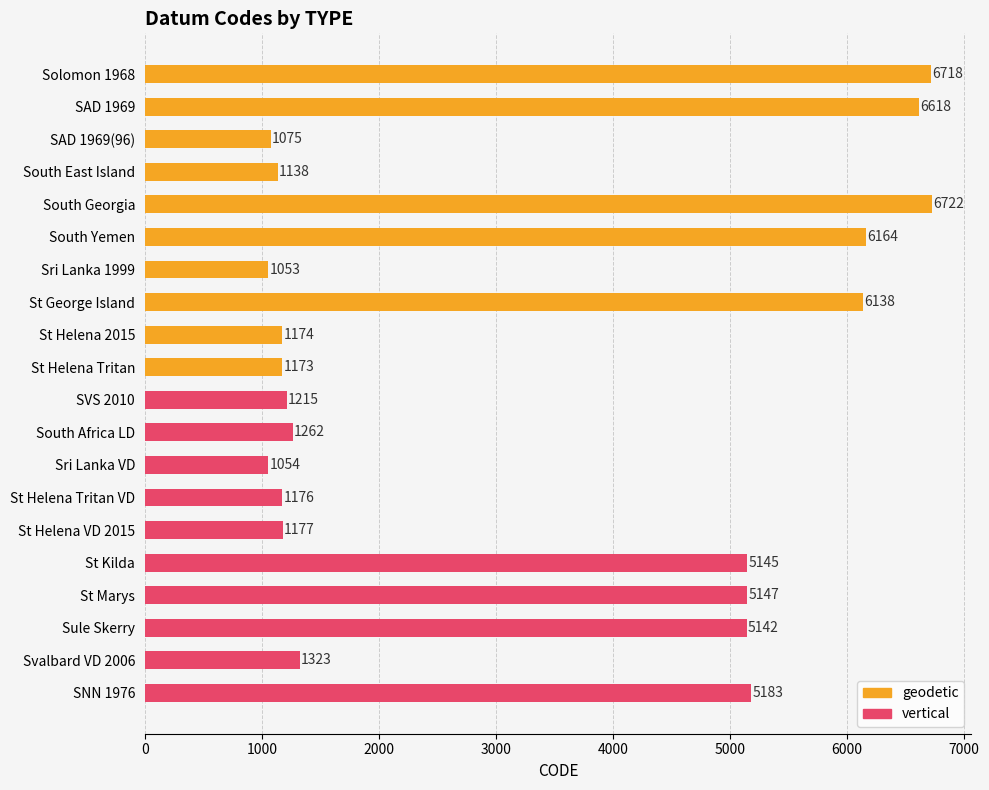

Rank the series at 1000 from highest to lowest value.

geodetic, vertical